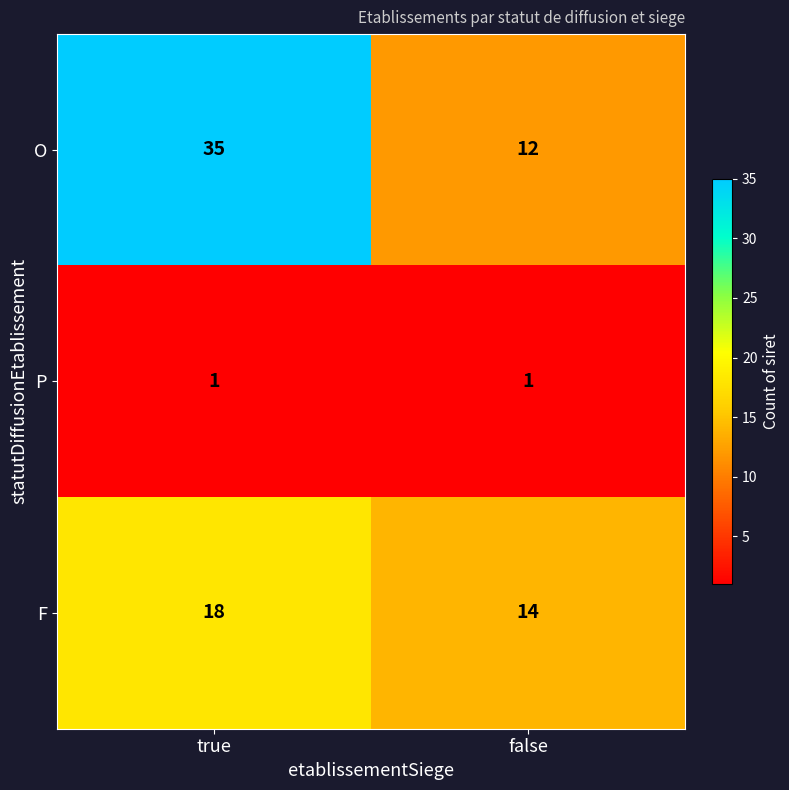

Rank the categories by O value from lowest to highest.

false, true